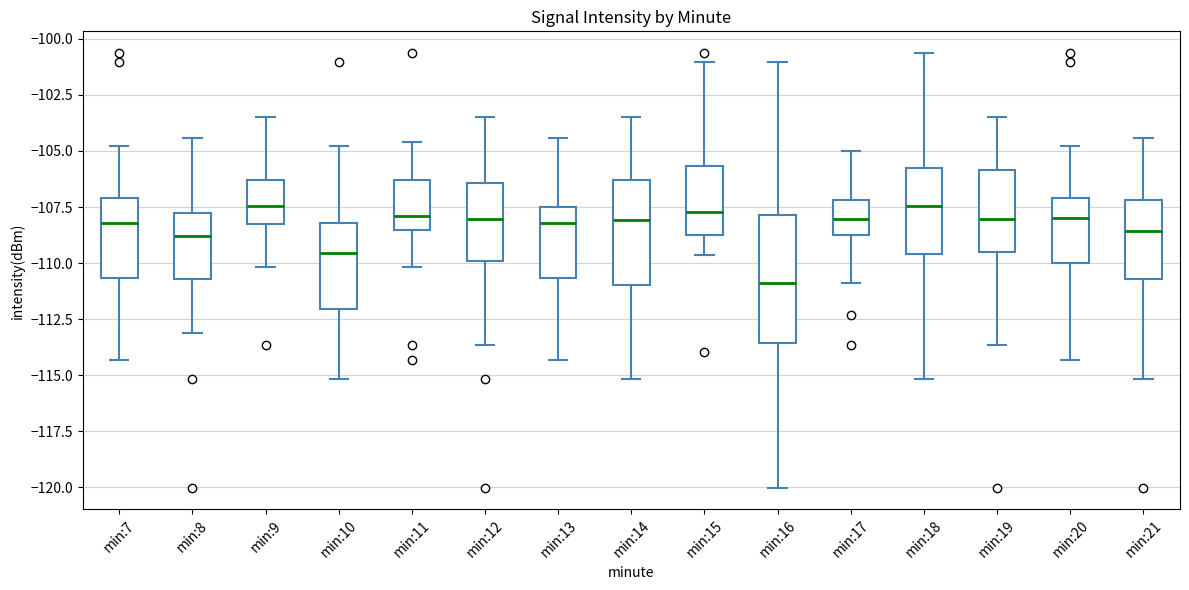

Reading left to right, transcribe this box plot: for each box, give where its median line is, the range the box spans, and where its two whiskers end, as read against the y-axis. The values are not printed on the chart, so give them approximately, as read against the axis.

min:7: median -108.0, box -110.5 to -107.0, whiskers -114.5 to -105.0
min:8: median -109.0, box -110.5 to -107.5, whiskers -113.0 to -104.5
min:9: median -107.5, box -108.5 to -106.5, whiskers -110.0 to -103.5
min:10: median -109.5, box -112.0 to -108.0, whiskers -115.0 to -105.0
min:11: median -108.0, box -108.5 to -106.5, whiskers -110.0 to -104.5
min:12: median -108.0, box -110.0 to -106.5, whiskers -113.5 to -103.5
min:13: median -108.0, box -110.5 to -107.5, whiskers -114.5 to -104.5
min:14: median -108.0, box -111.0 to -106.5, whiskers -115.0 to -103.5
min:15: median -107.5, box -108.5 to -105.5, whiskers -109.5 to -101.0
min:16: median -111.0, box -113.5 to -108.0, whiskers -120.0 to -101.0
min:17: median -108.0, box -109.0 to -107.0, whiskers -111.0 to -105.0
min:18: median -107.5, box -109.5 to -105.5, whiskers -115.0 to -100.5
min:19: median -108.0, box -109.5 to -106.0, whiskers -113.5 to -103.5
min:20: median -108.0, box -110.0 to -107.0, whiskers -114.5 to -105.0
min:21: median -108.5, box -110.5 to -107.0, whiskers -115.0 to -104.5